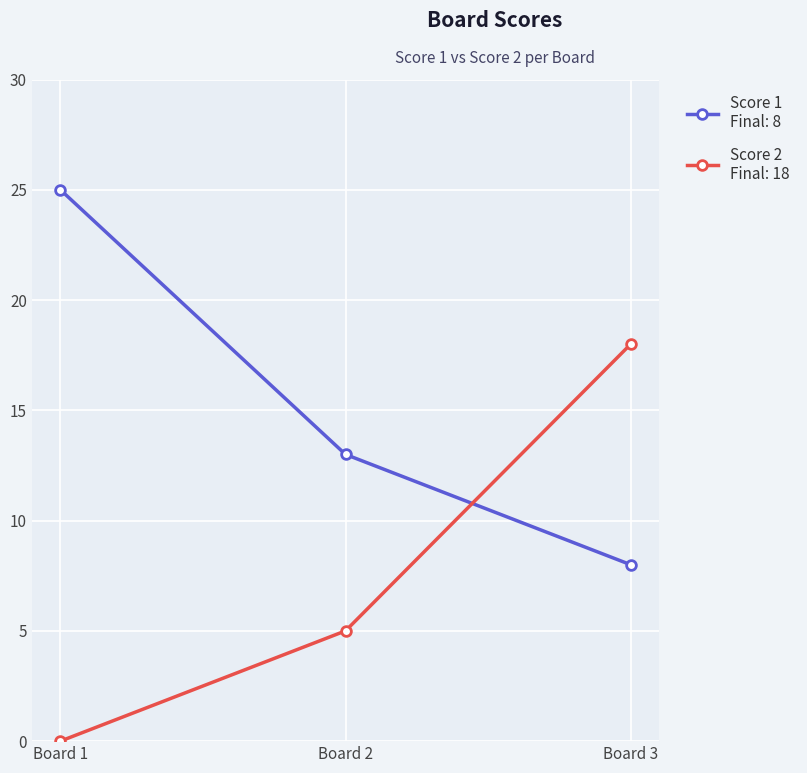

Count the number of categories in the chart.

3